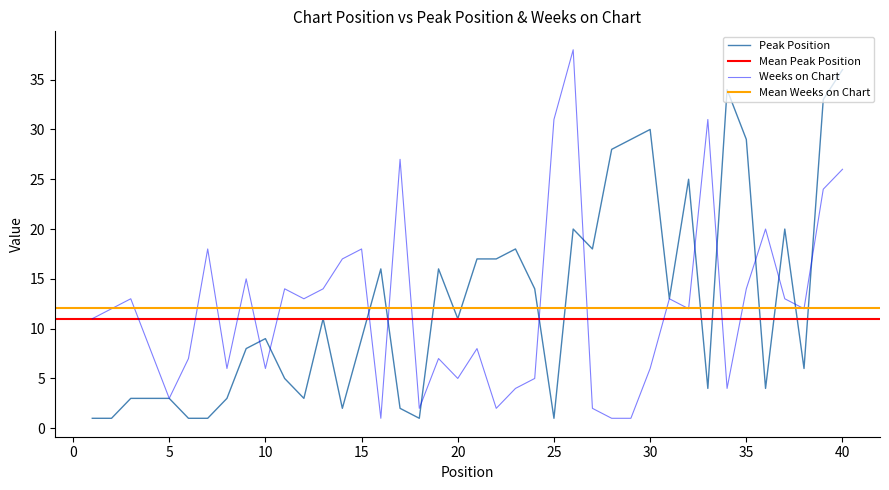

What is the maximum value shown in the chart?

38